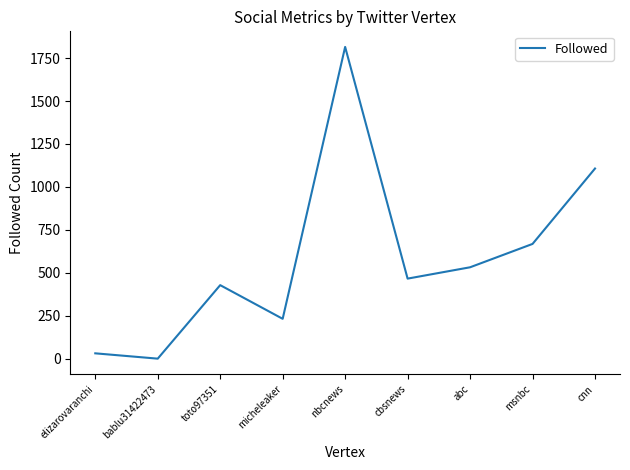

At which label is the value closest to 907?

cnn